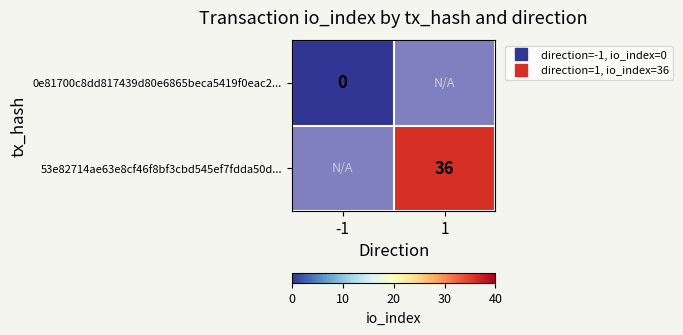

What is the maximum value shown in the chart?

36.0